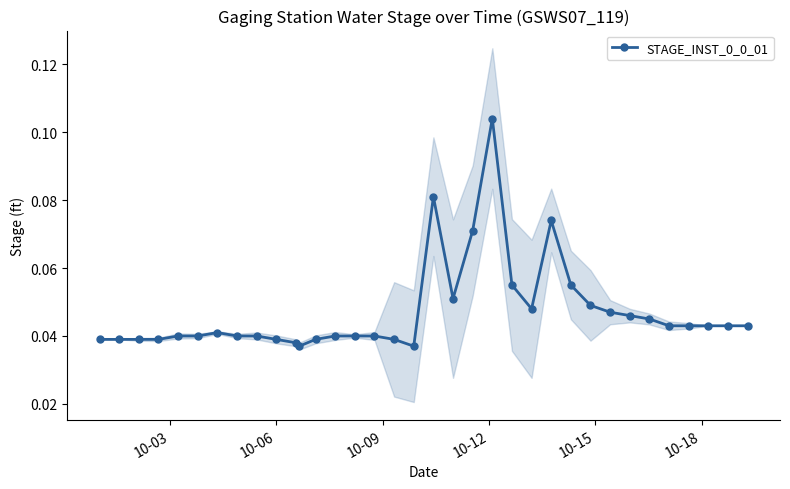

How many STAGE_INST_0_0_01 values are between 0 and 1?

35